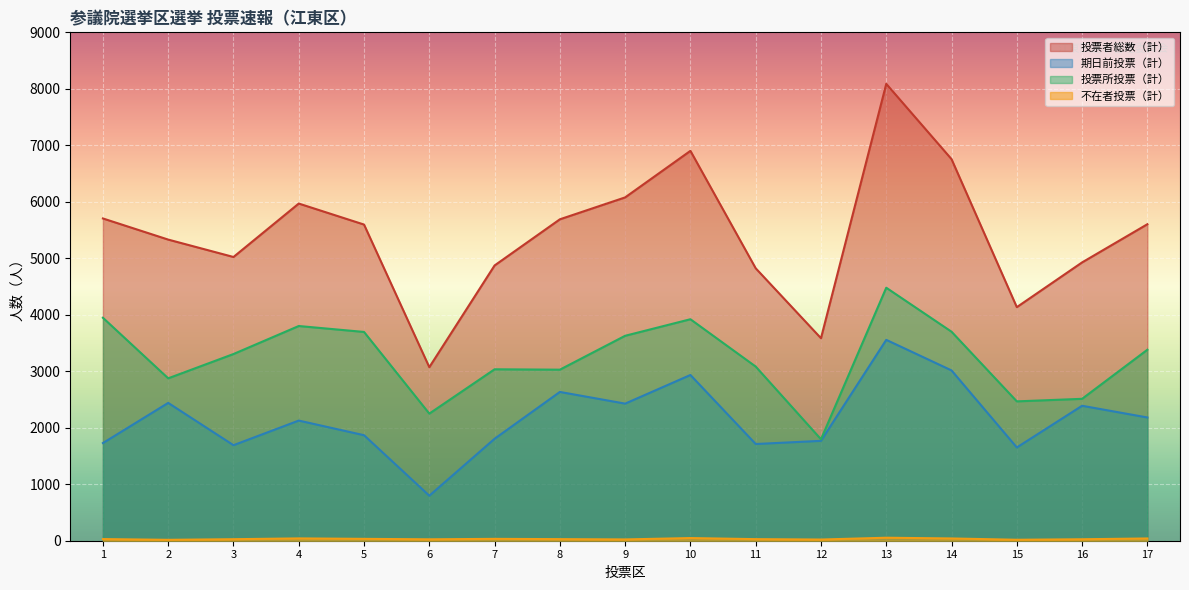

Is the value of 投票者総数（計） at 17 greater than the value of 期日前投票（計） at 12?

Yes